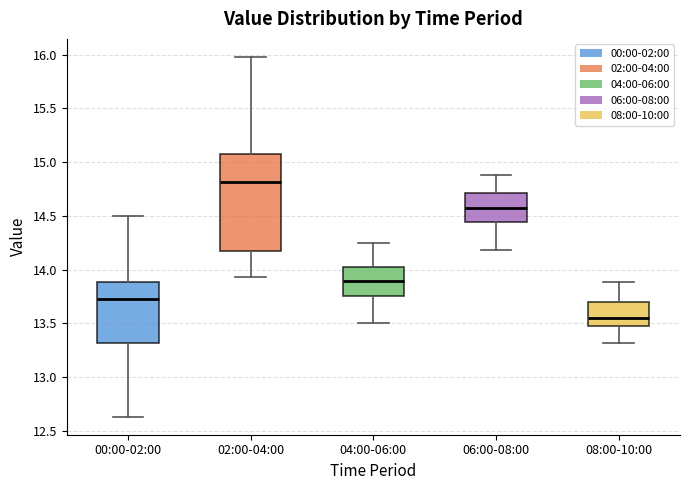

Which box has the lowest median line?

08:00-10:00